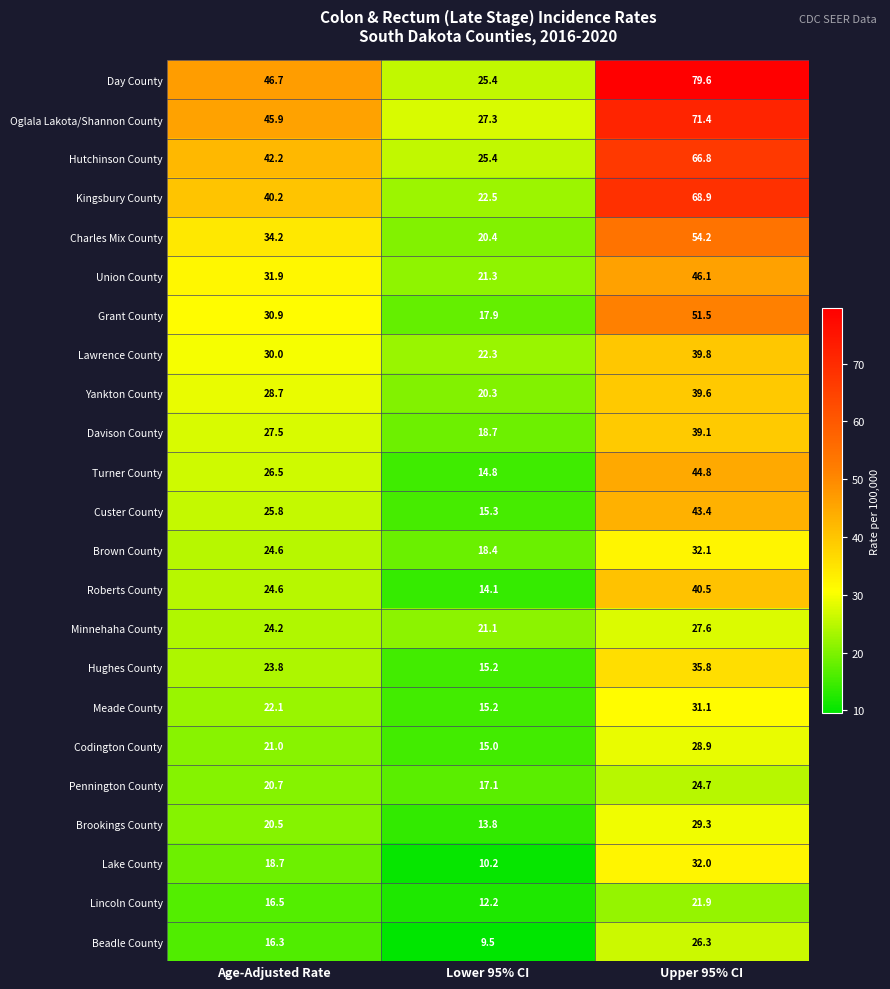

What is the difference between the highest and lowest values at Age-Adjusted Rate?

30.4